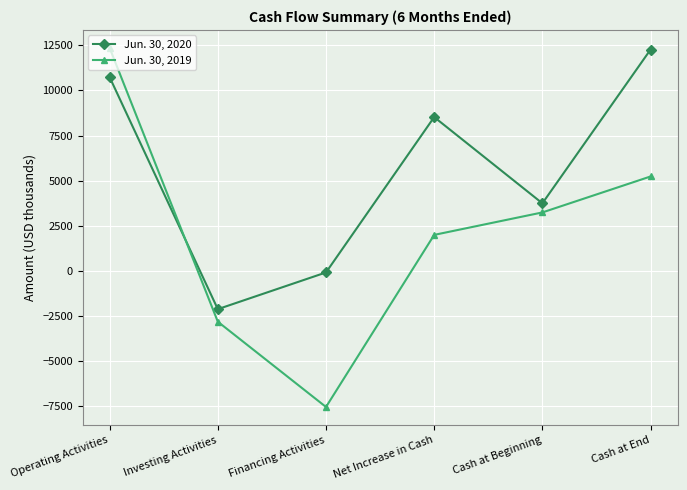

List the series in order of their overall mean, highest first.

Jun. 30, 2020, Jun. 30, 2019